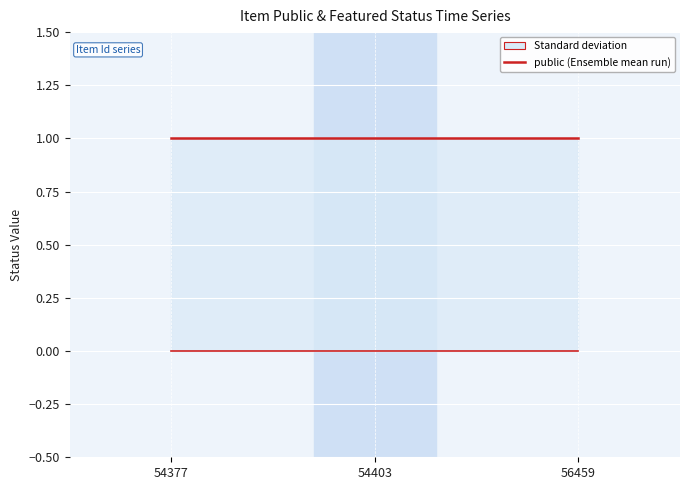

Between 54377 and 56459, which series saw the biggest shift?

featured